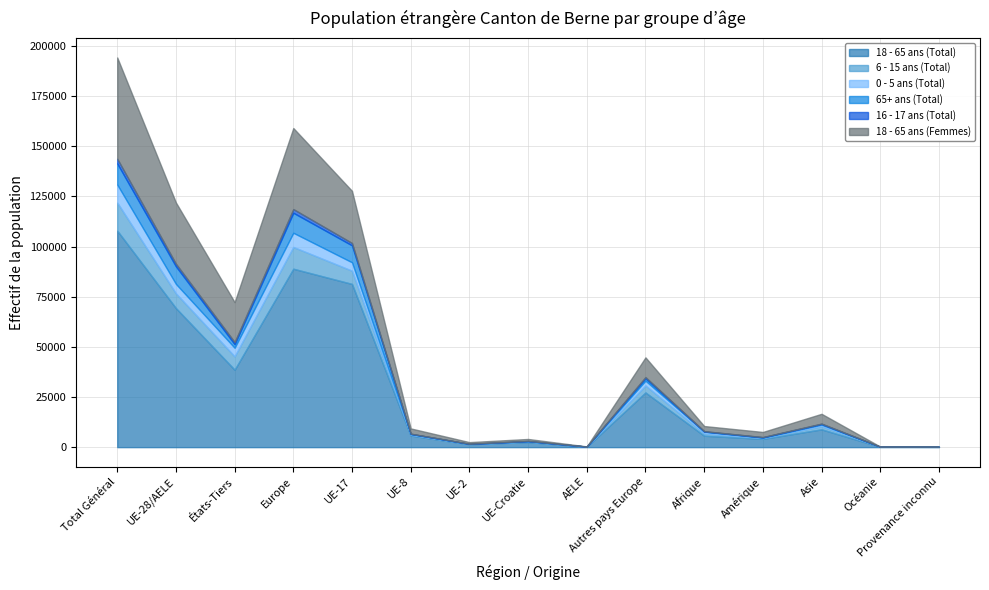

How many intersections are there between 65+ ans (Total) and 0 - 5 ans (Total)?

5